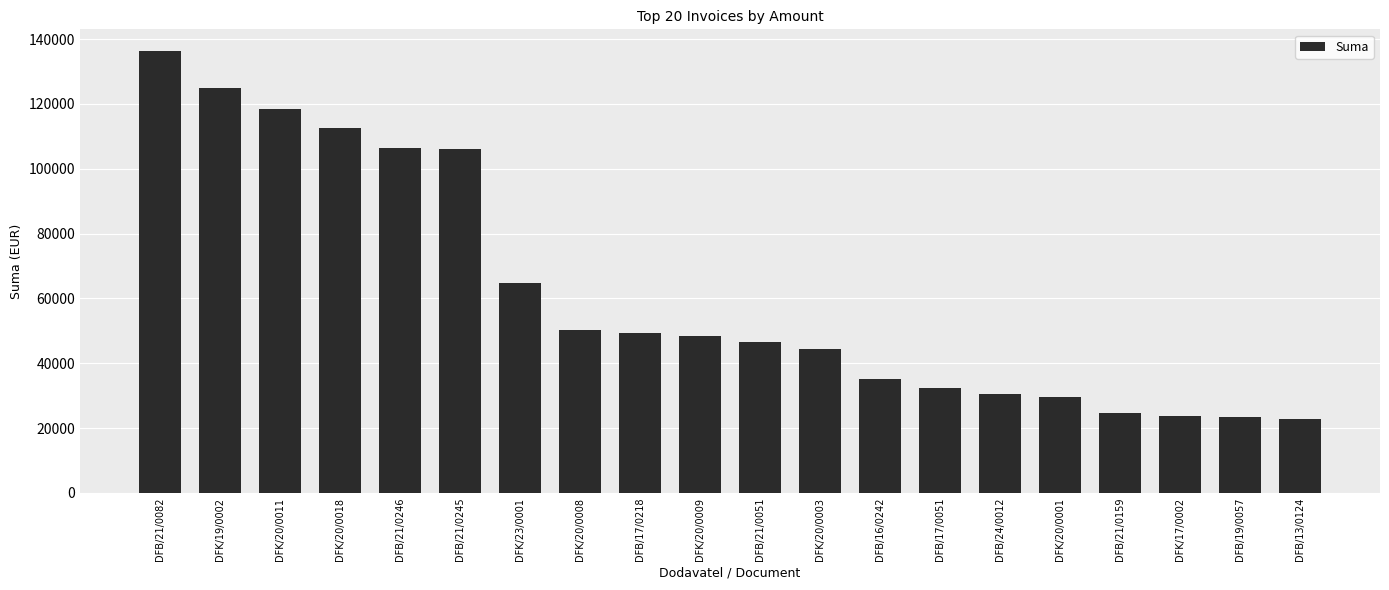

How many categories are shown in the chart?

20